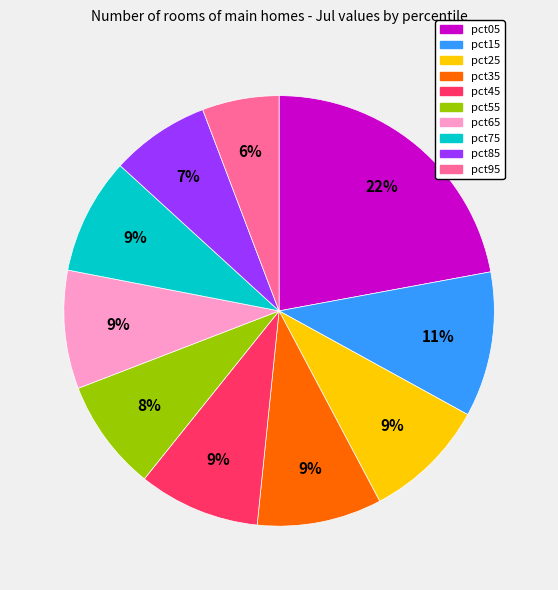

The pct45 slice represents 9% of the pie. True or false?

True